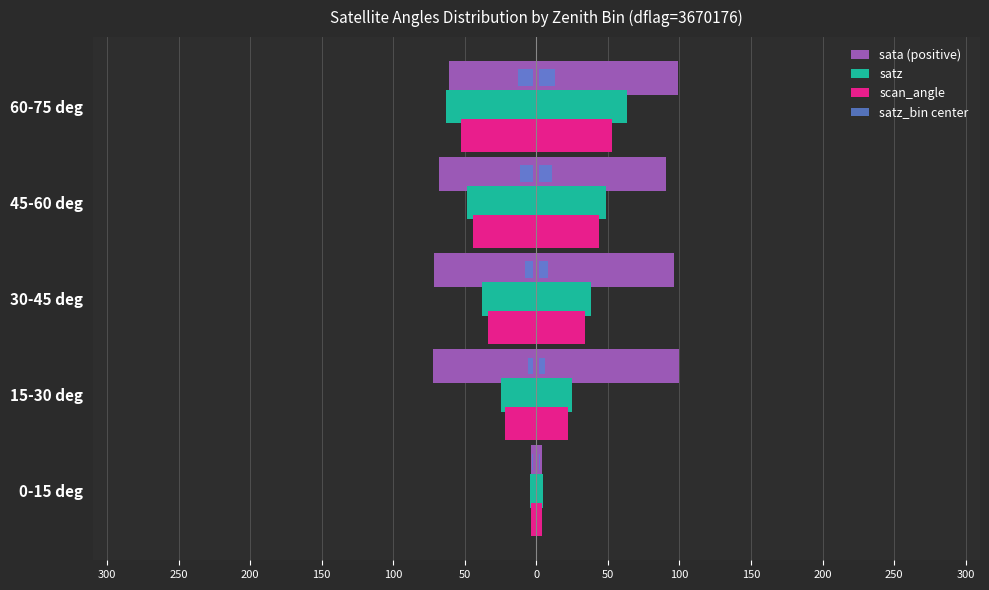

Which has a higher value, 30-45 deg or 0-15 deg?

30-45 deg